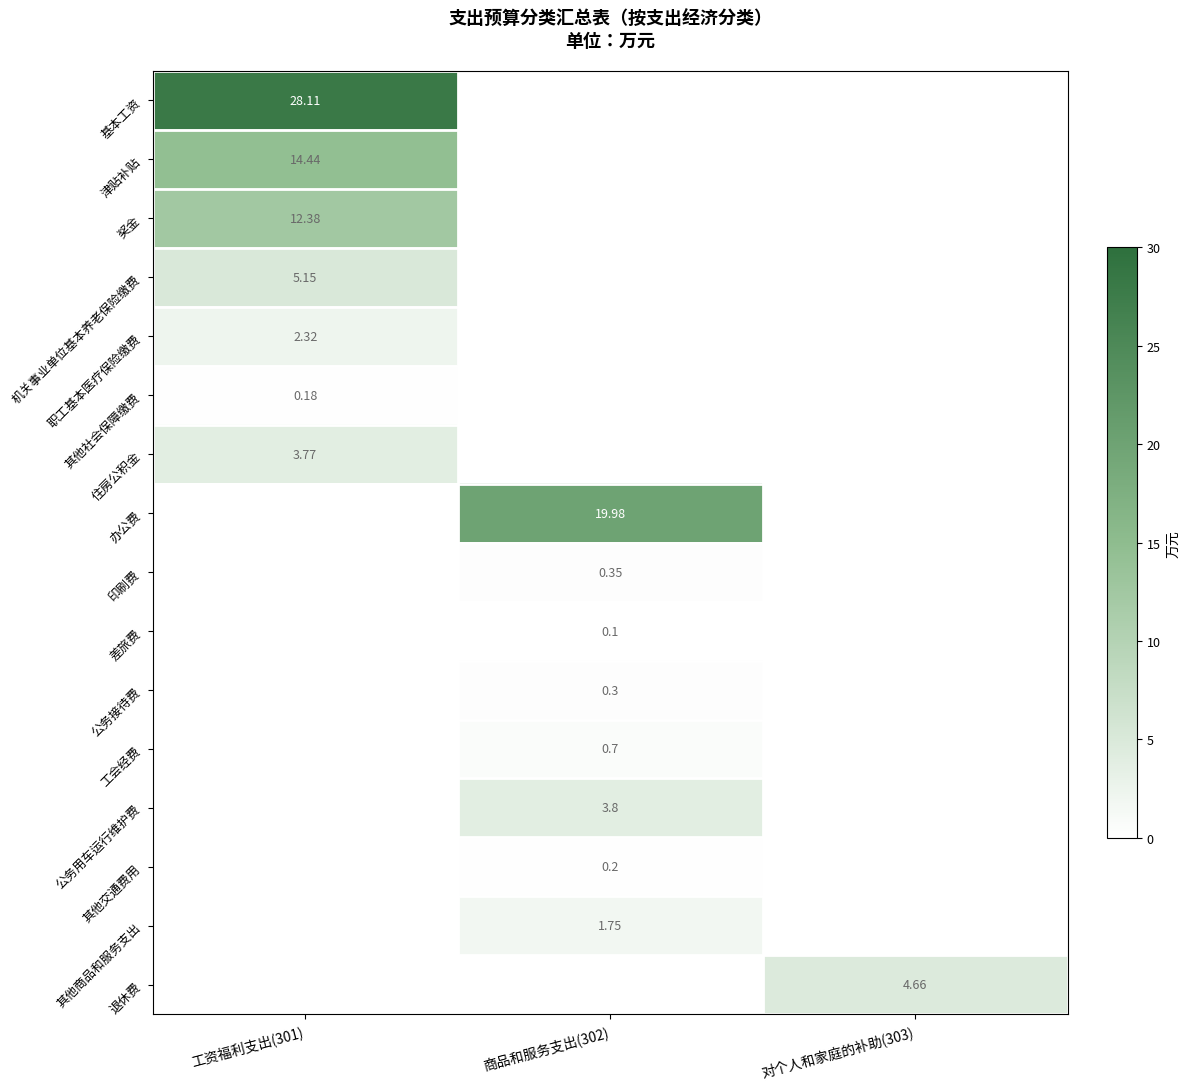

How many distinct data groups are displayed?

16